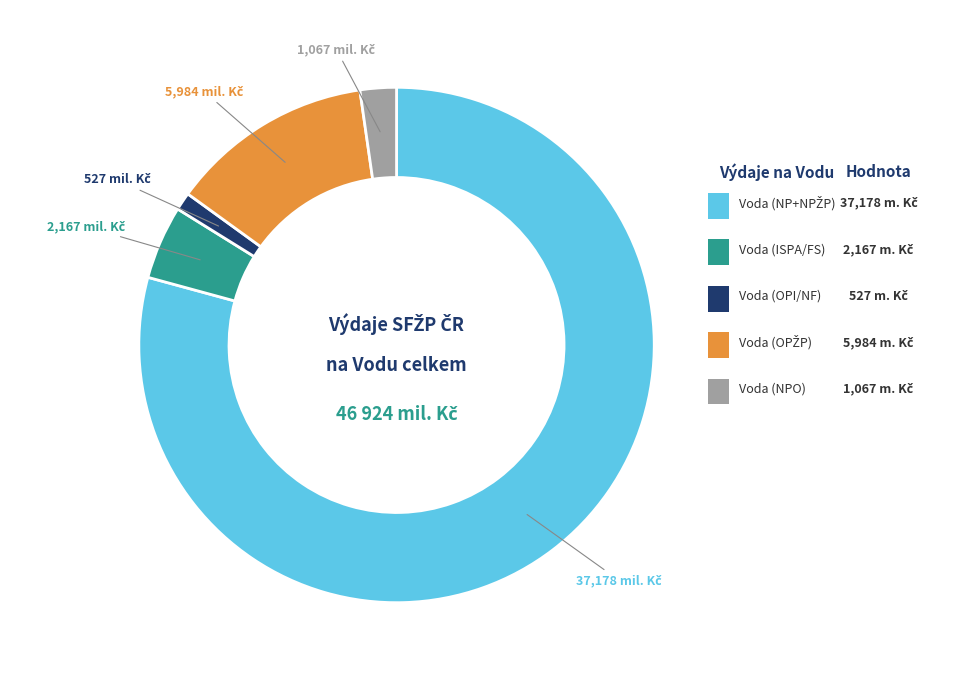

Is there a majority slice in this chart?

Yes